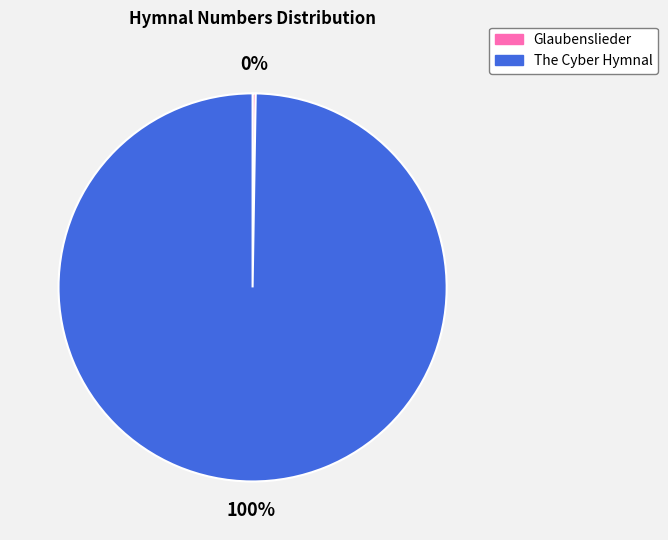

True or false: The Cyber Hymnal accounts for 100% of the total.

True